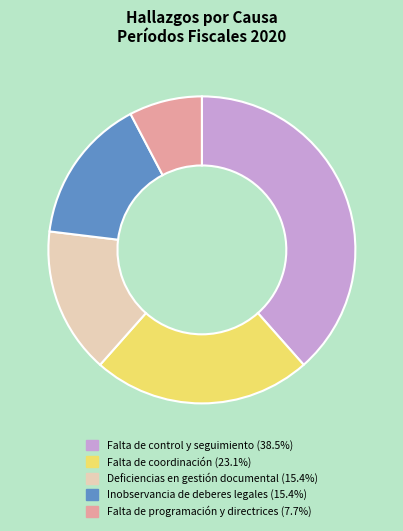

Does any single category account for the majority?

No